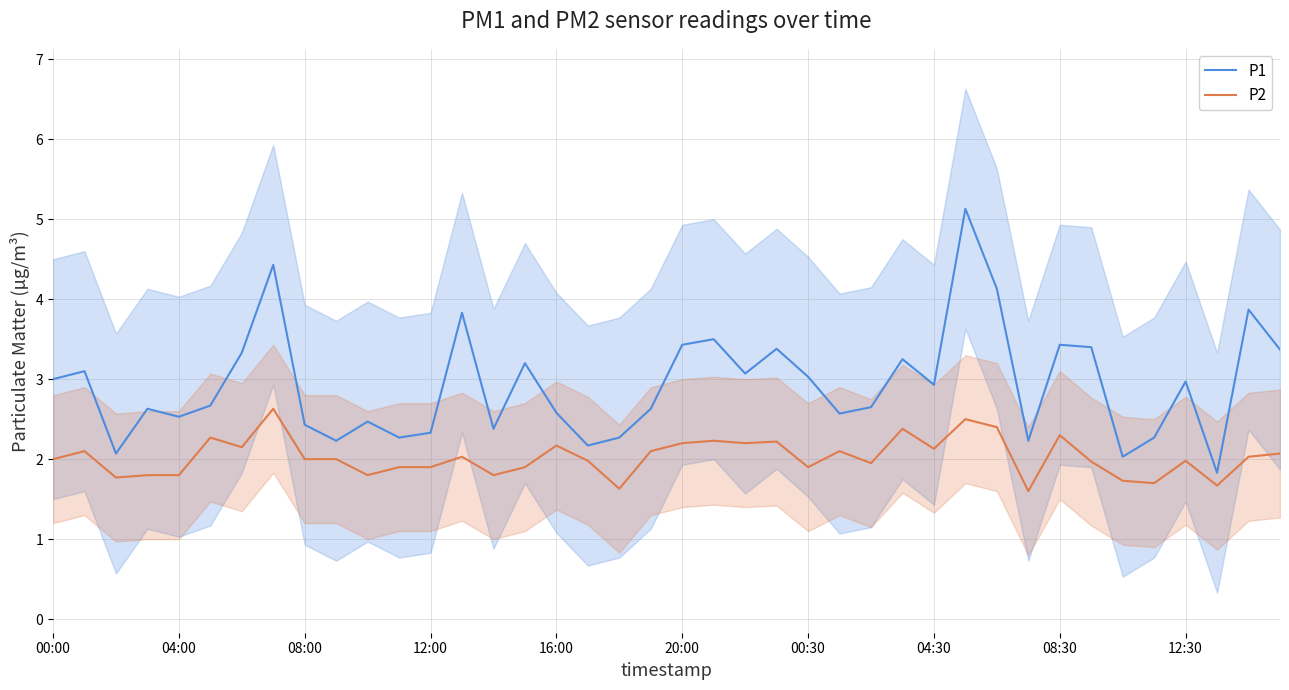

What is the value of the P1 point at the 33rd from the left?

3.4